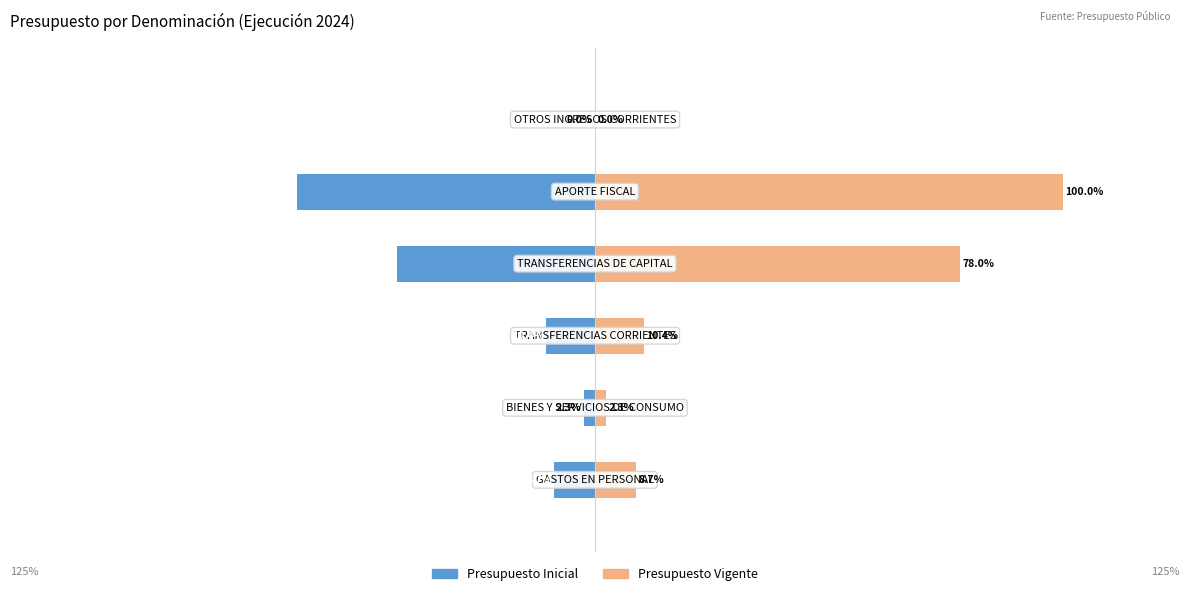

The value of Presupuesto Inicial at 2 is -17.5. True or false?

False